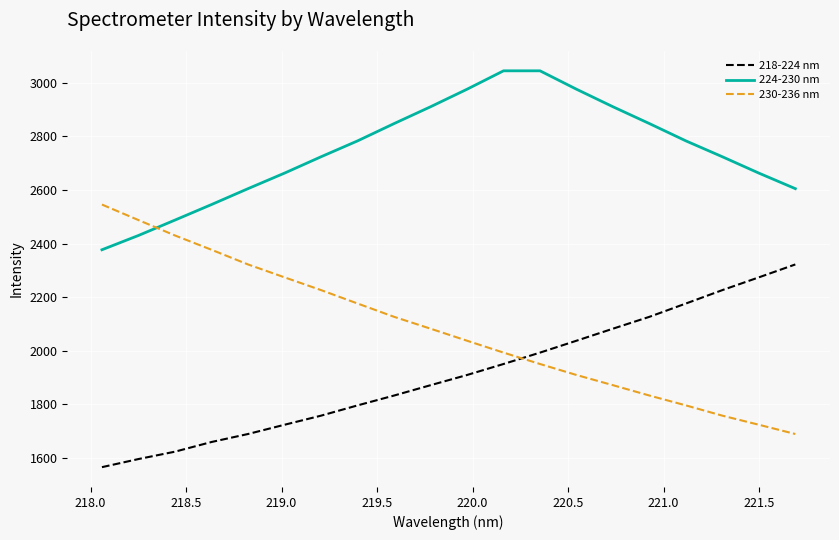

True or false: 224-230 nm and 230-236 nm cross at least once.

True